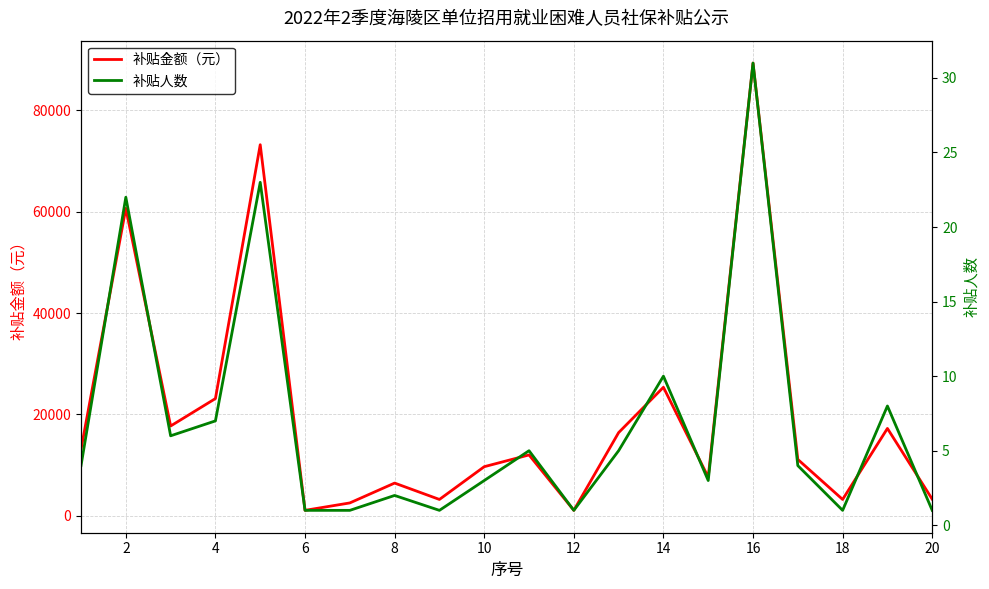

True or false: 补贴金额（元） and 补贴人数 intersect in this chart.

False